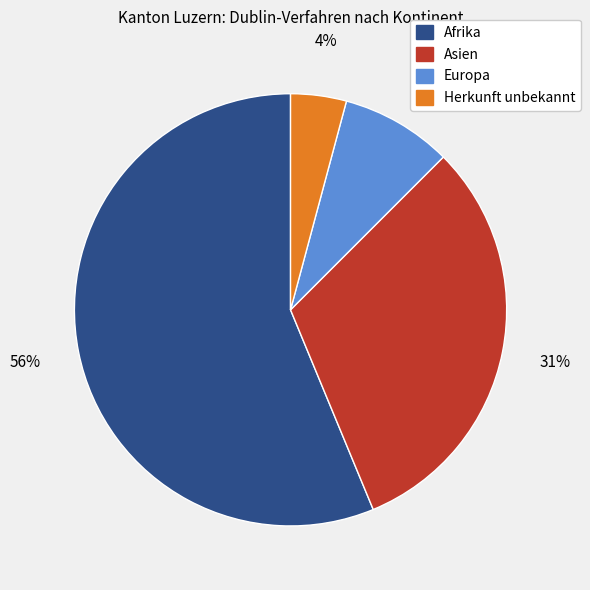

Which category has the biggest portion of the pie?

Afrika